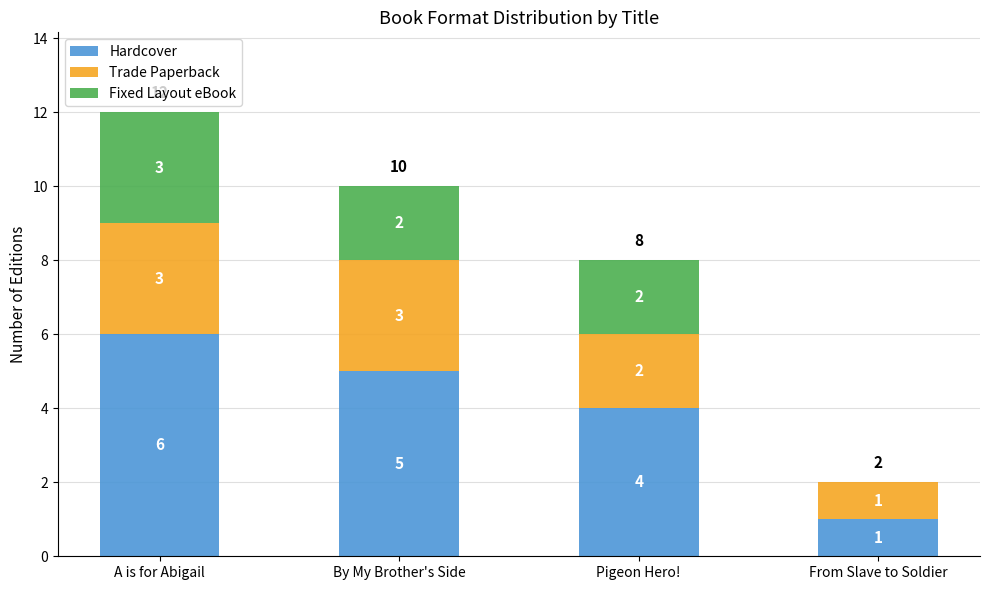

How many distinct data groups are displayed?

3